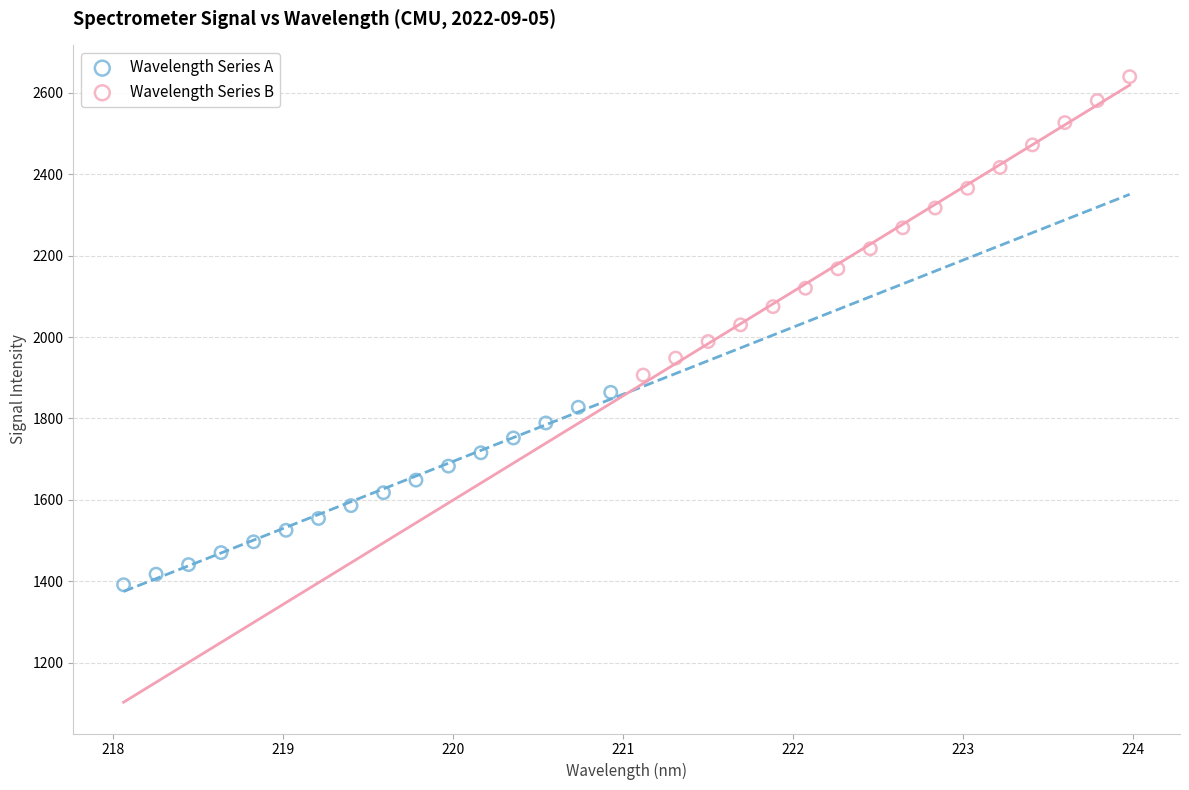

Which series contains the lowest Y value?

Wavelength Series A